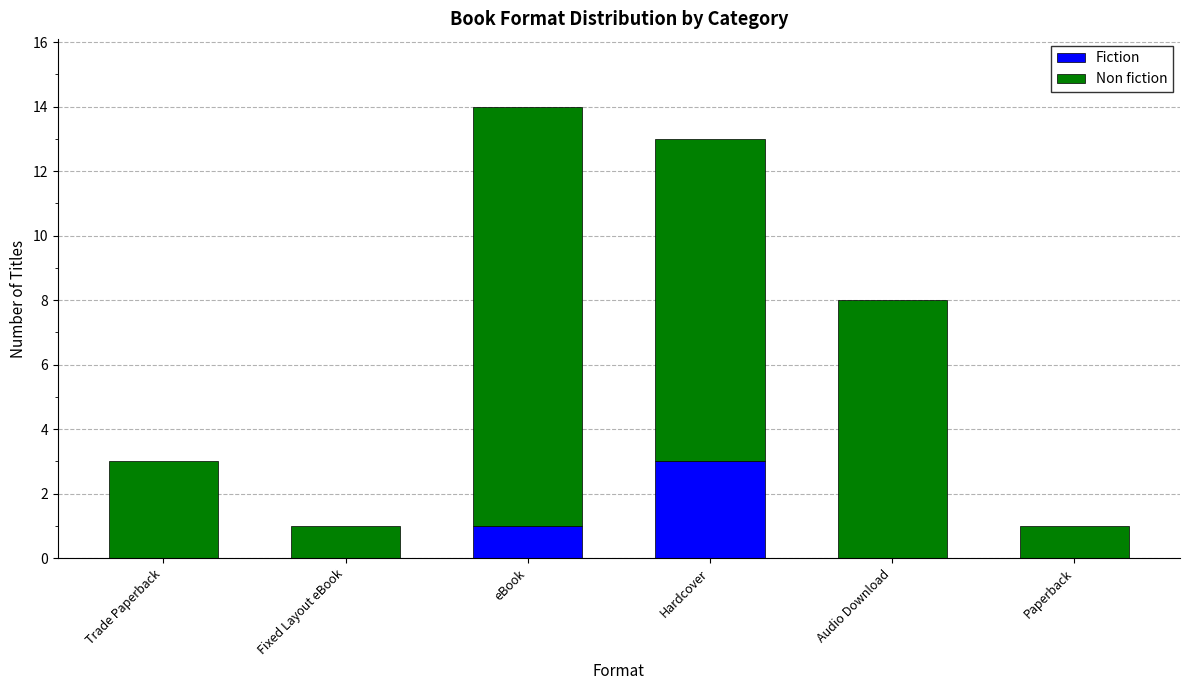

Reading left to right, transcribe the values for Fiction.

Trade Paperback=0	Fixed Layout eBook=0	eBook=1	Hardcover=3	Audio Download=0	Paperback=0